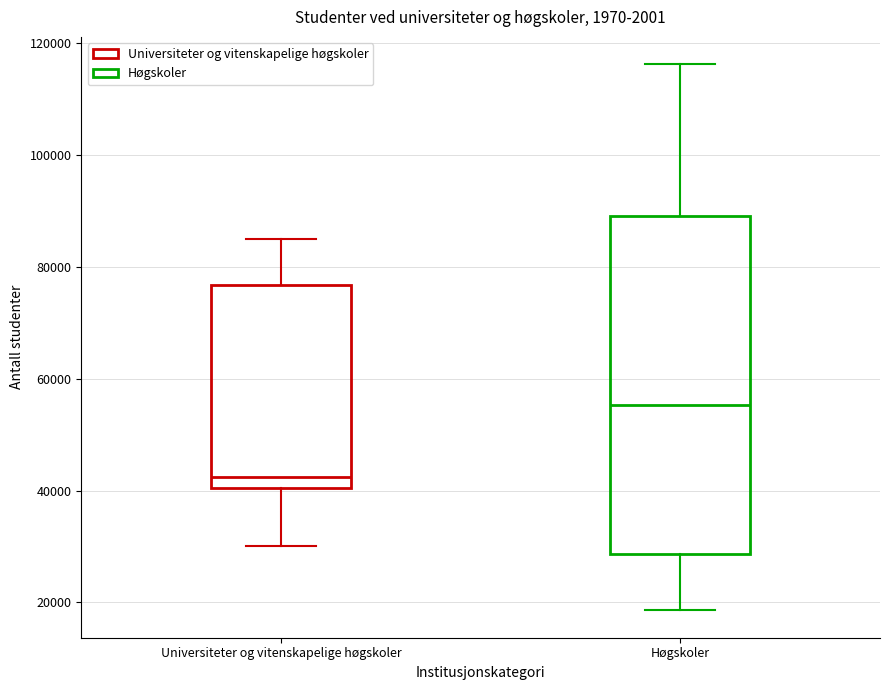

Which box has the lowest median line?

Universiteter og vitenskapelige høgskoler